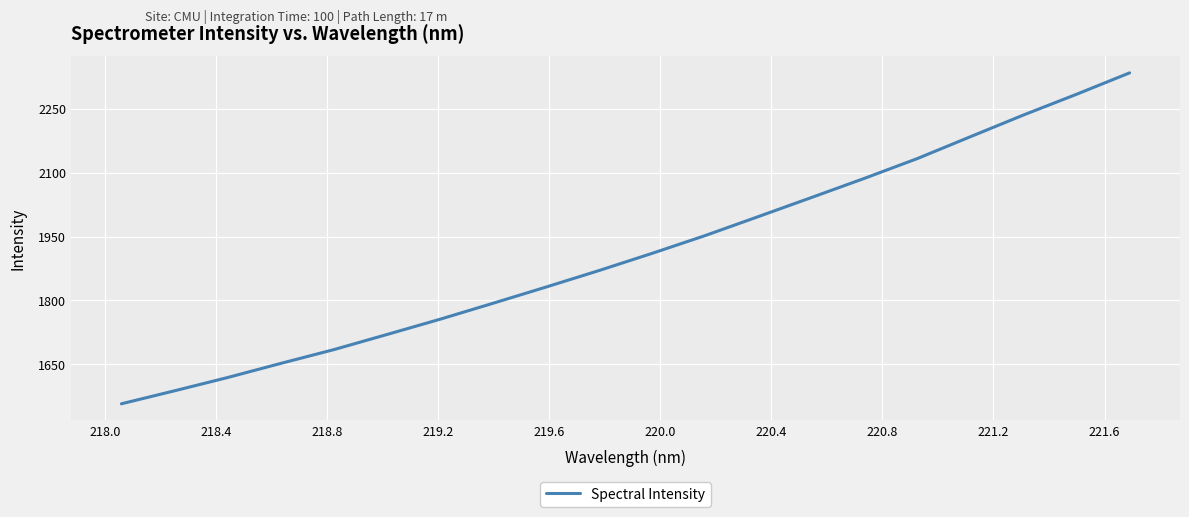

Reading left to right, what are all the values shown in this chart?

1557.1	1587.6	1618.8	1652.0	1684.3	1719.8	1755.7	1793.3	1831.4	1870.2	1910.6	1952.4	1996.9	2041.6	2086.7	2133.3	2184.6	2235.6	2284.2	2334.5